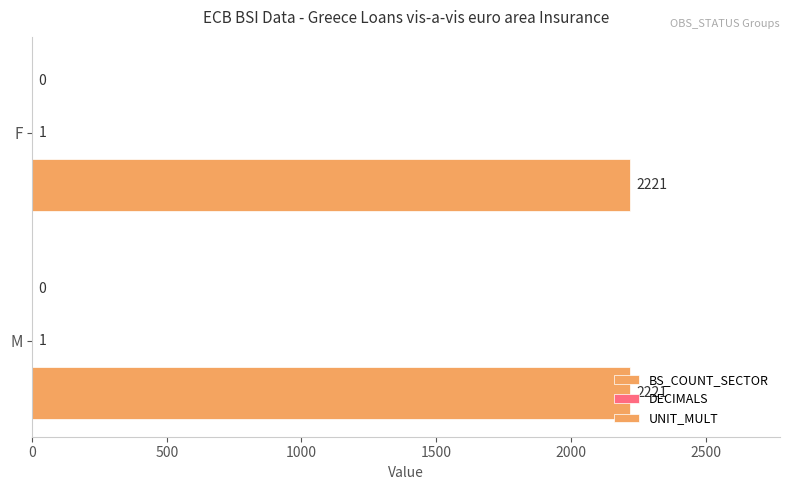

Which series has the widest spread of values?

BS_COUNT_SECTOR